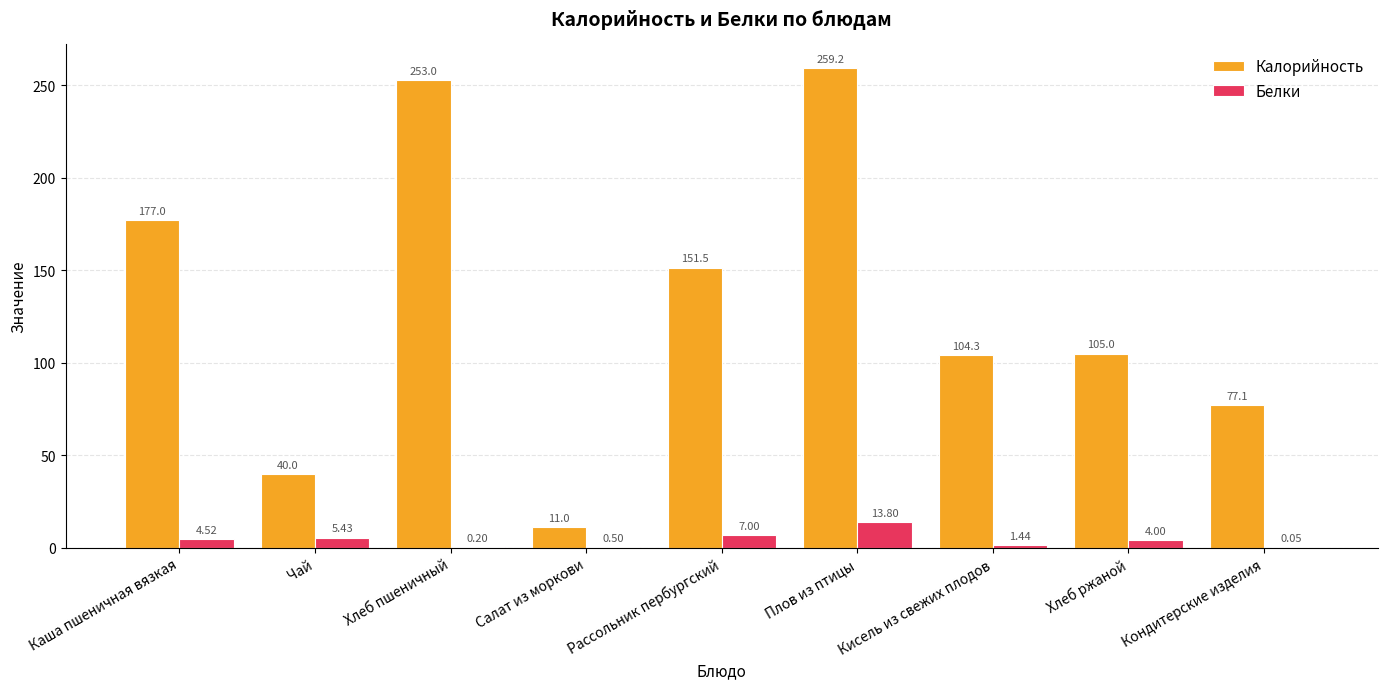

Between Чай and Салат из моркови, which series saw the biggest shift?

Калорийность